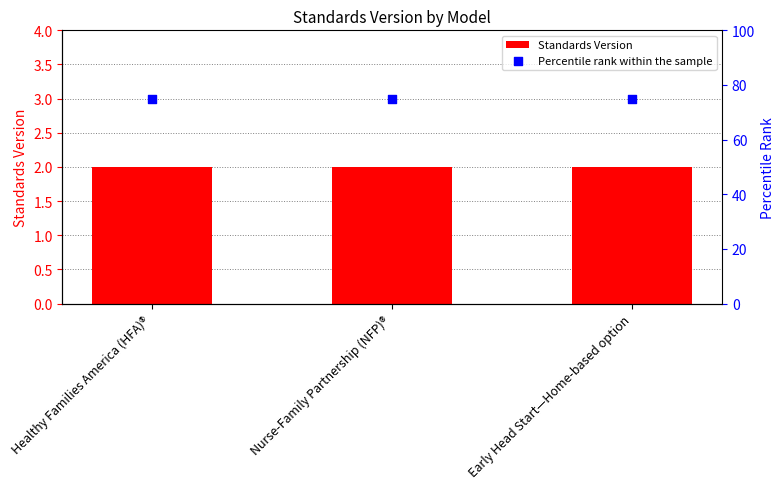

What is the total value across all series at Nurse-Family Partnership (NFP)®?

77